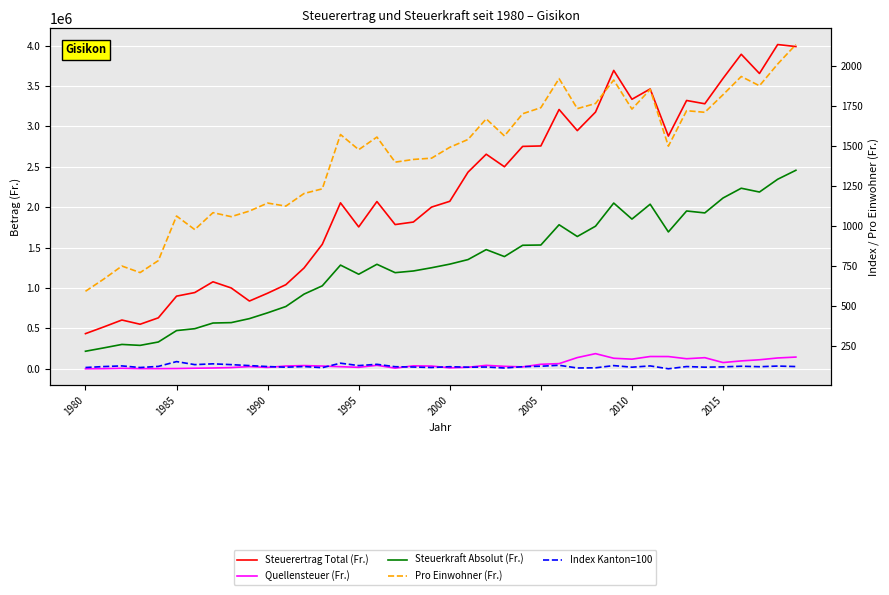

What is the sum of the Steuerertrag Total (Fr.) values at 22 and 16?

4725336